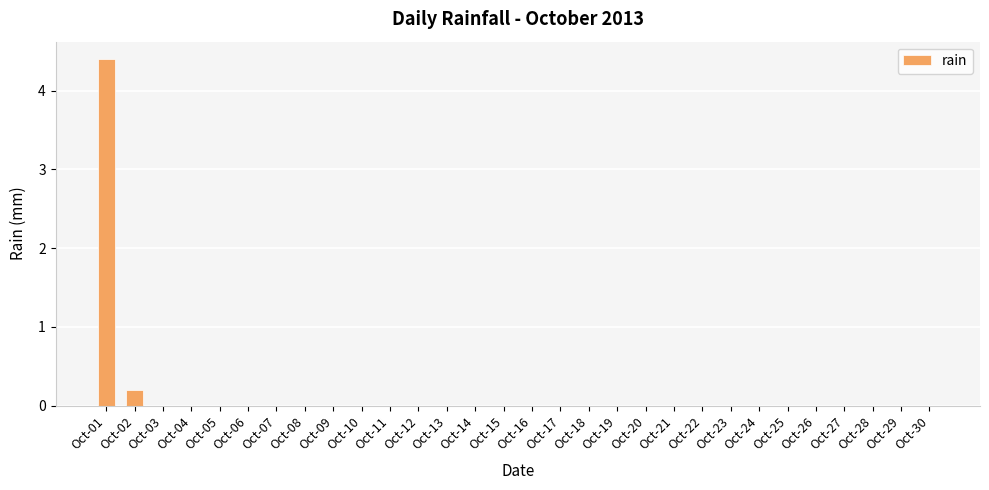

Are the bars horizontal?

No